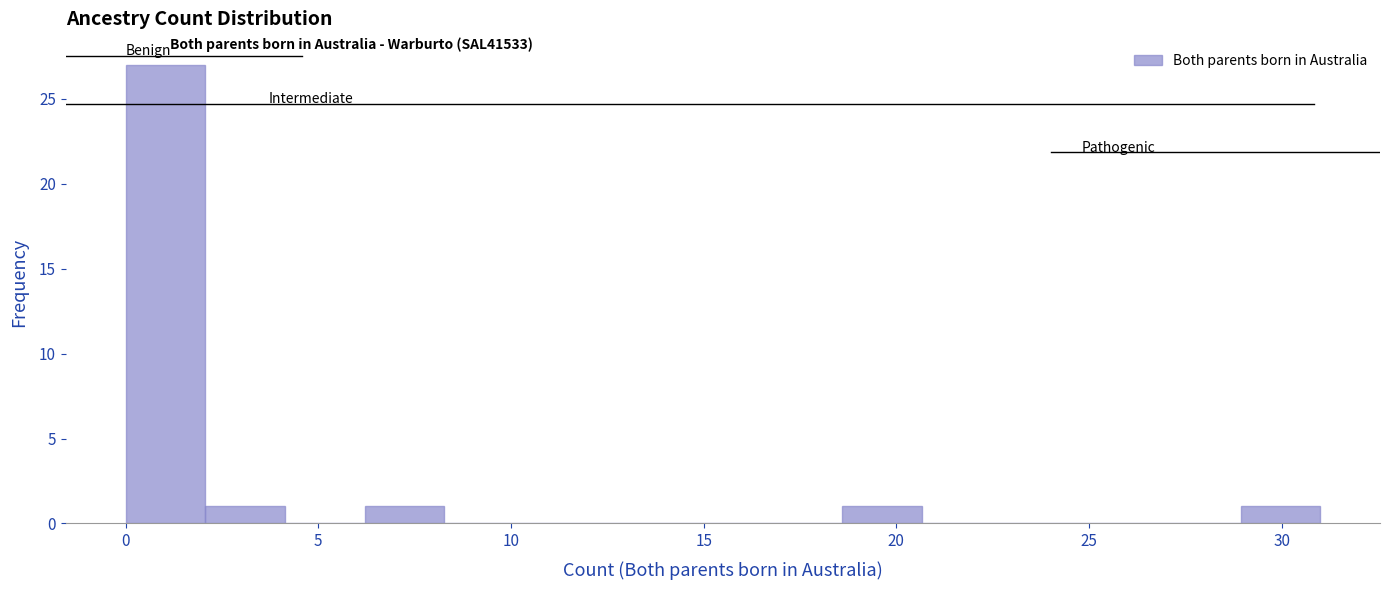

Reading left to right, list every bar in this chart as the range it spans on the x-axis followed by its height. Neither the bar edges nor the heights are printed on the chart, so give them approximately, as read against the axes.

0.0 to 2.0: 27
2.0 to 4.0: 1
4.0 to 6.0: 0
6.0 to 8.5: 1
8.5 to 10.5: 0
10.5 to 12.5: 0
12.5 to 14.5: 0
14.5 to 16.5: 0
16.5 to 18.5: 0
18.5 to 20.5: 1
20.5 to 22.5: 0
22.5 to 25.0: 0
25.0 to 27.0: 0
27.0 to 29.0: 0
29.0 to 31.0: 1